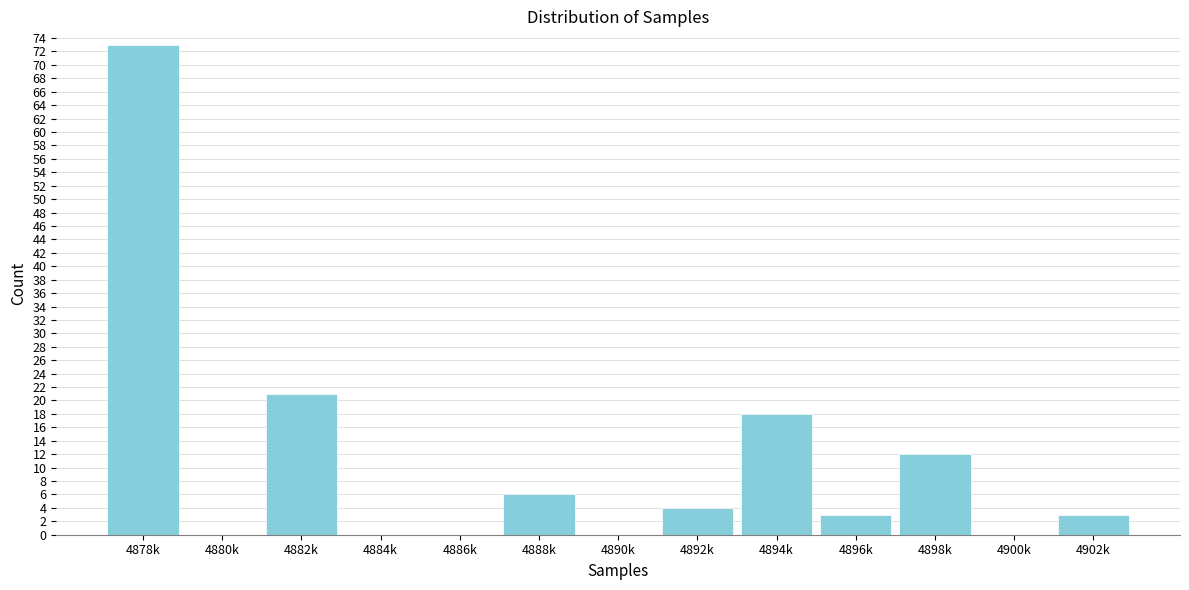

Reading left to right, extract all data points from this chart.

4878k=73	4880k=0	4882k=21	4884k=0	4886k=0	4888k=6	4890k=0	4892k=4	4894k=18	4896k=3	4898k=12	4900k=0	4902k=3